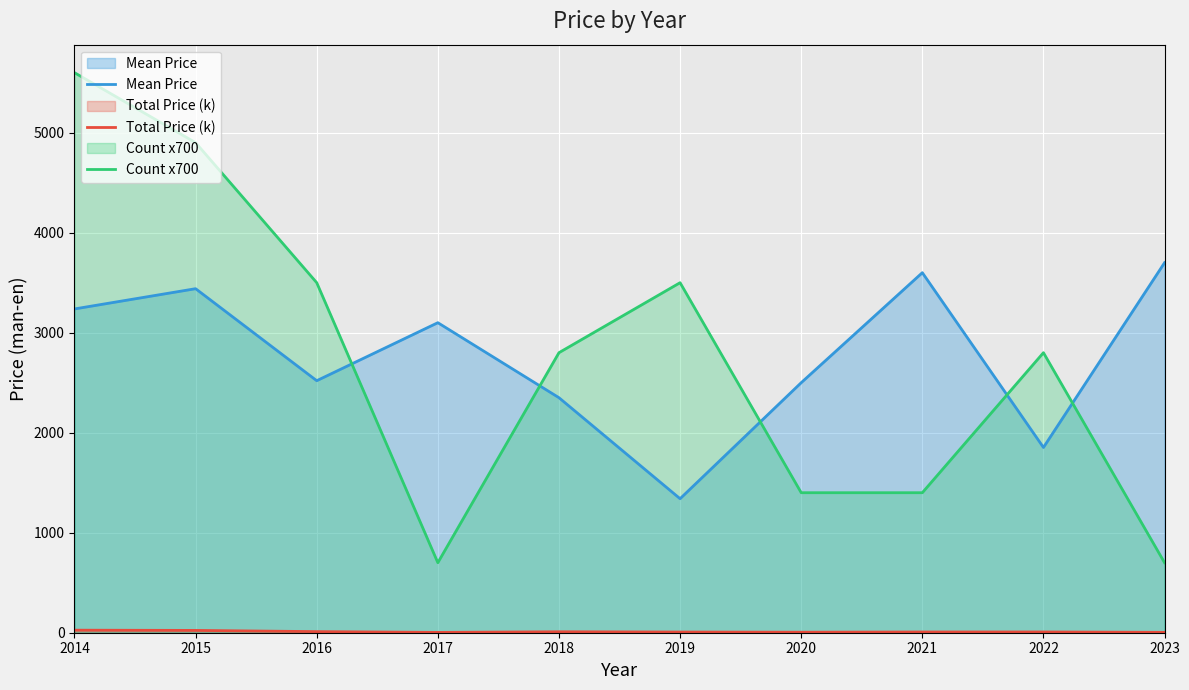

What is the difference between the second highest and second lowest values in the Mean Price series?

1747.5